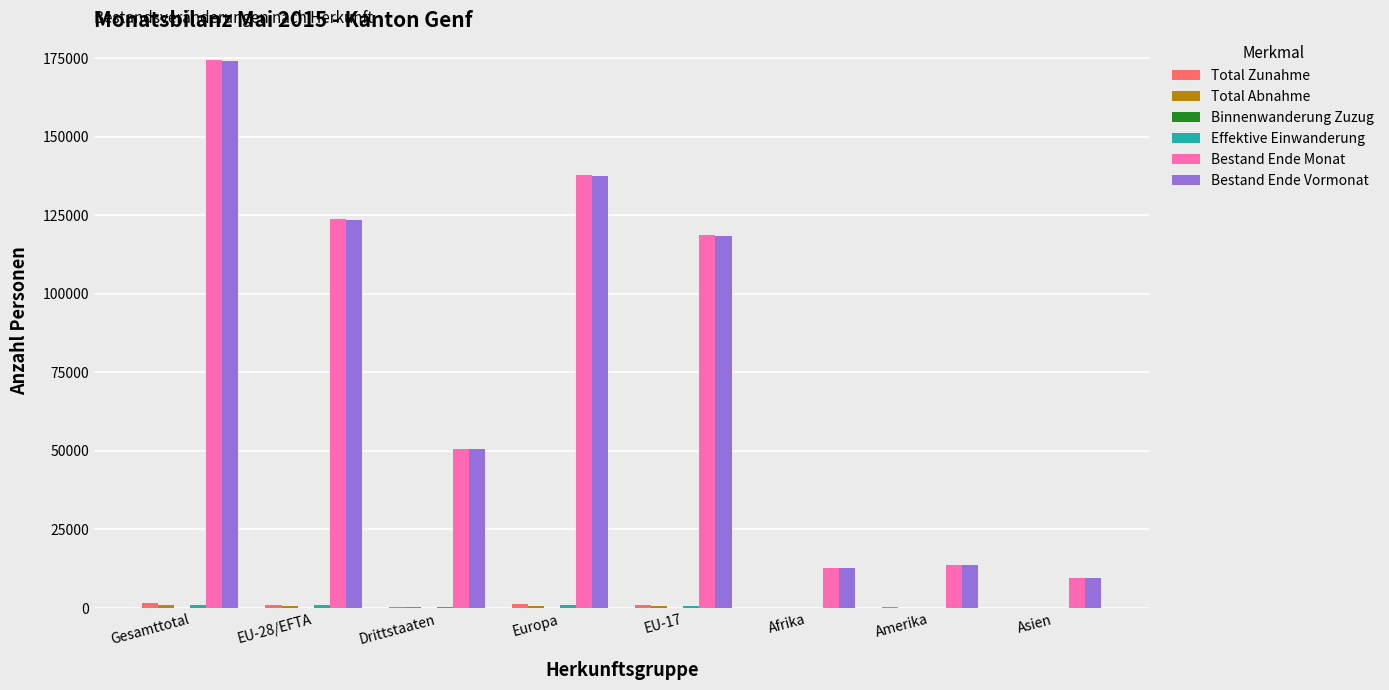

Which series changed the most between Drittstaaten and Amerika?

Bestand Ende Monat